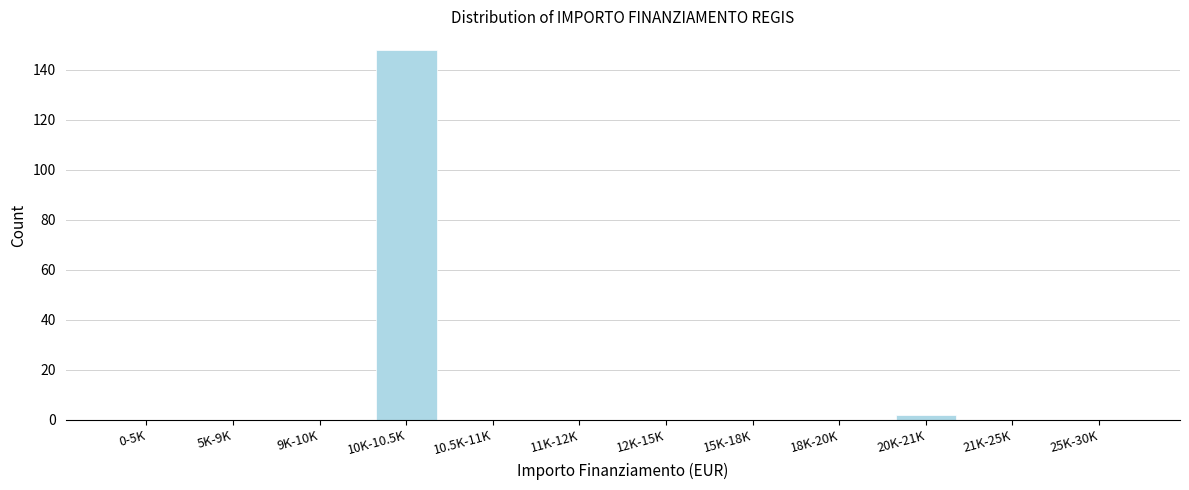

Reading left to right, list all the values displayed in this chart.

0-5K=0	5K-9K=0	9K-10K=0	10K-10.5K=148	10.5K-11K=0	11K-12K=0	12K-15K=0	15K-18K=0	18K-20K=0	20K-21K=2	21K-25K=0	25K-30K=0